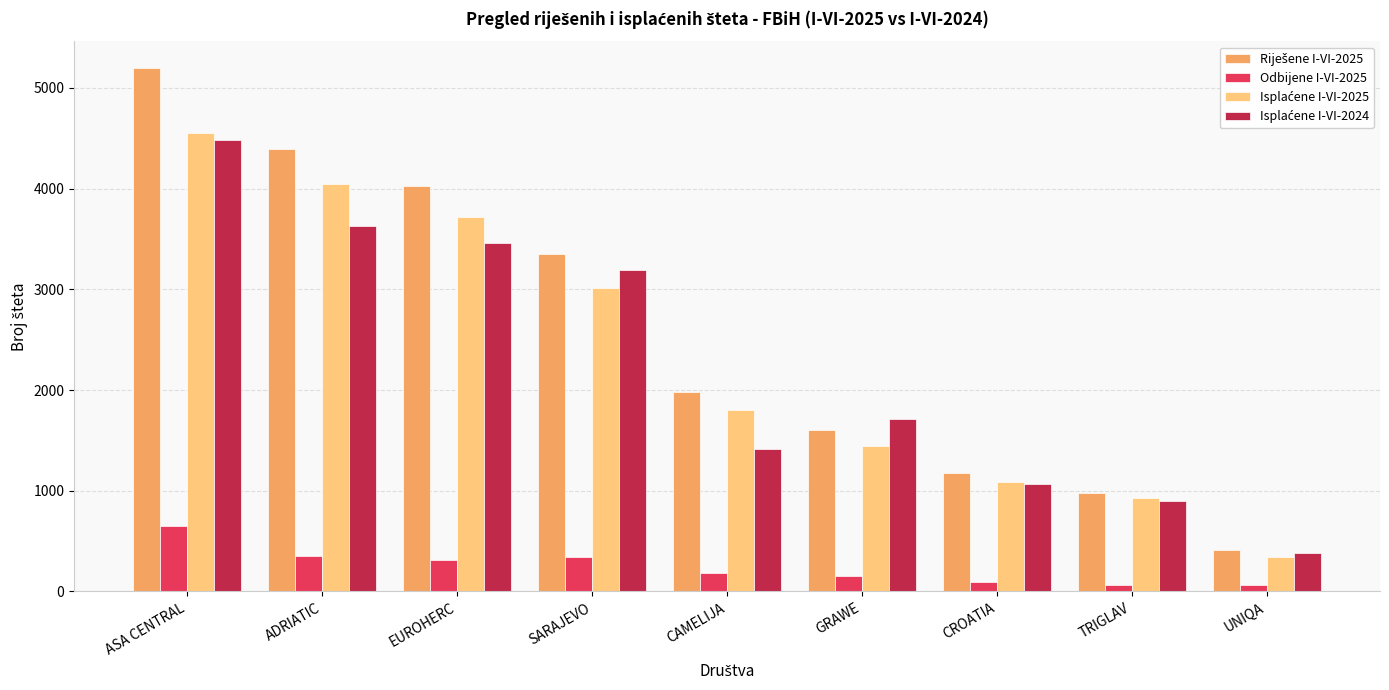

How many bars are there in total?

36